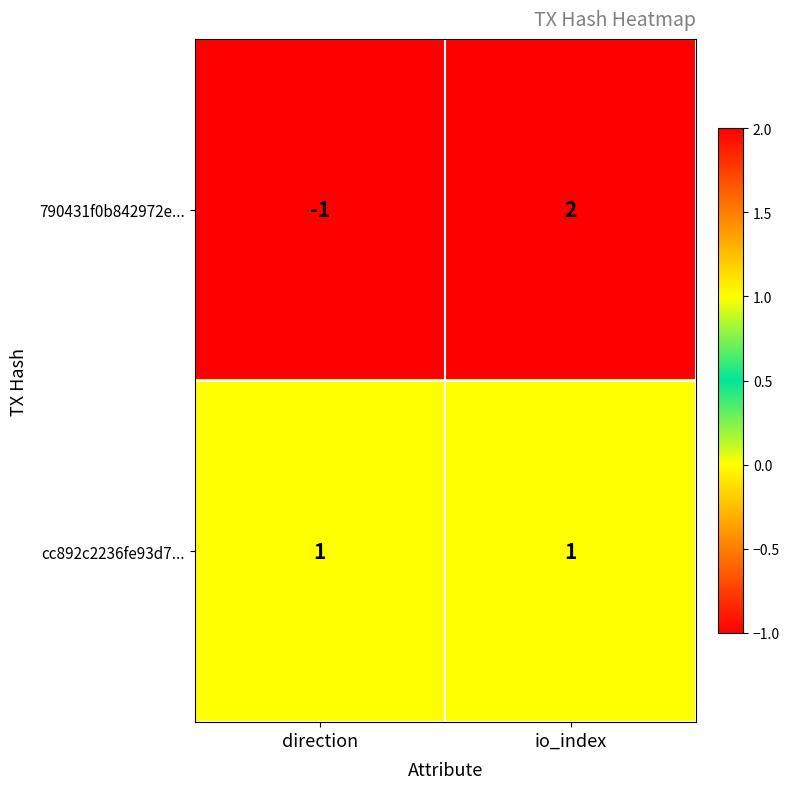

Reading left to right, transcribe all the data shown in this chart.

790431f0b842972e...: -1	2
cc892c2236fe93d7...: 1	1